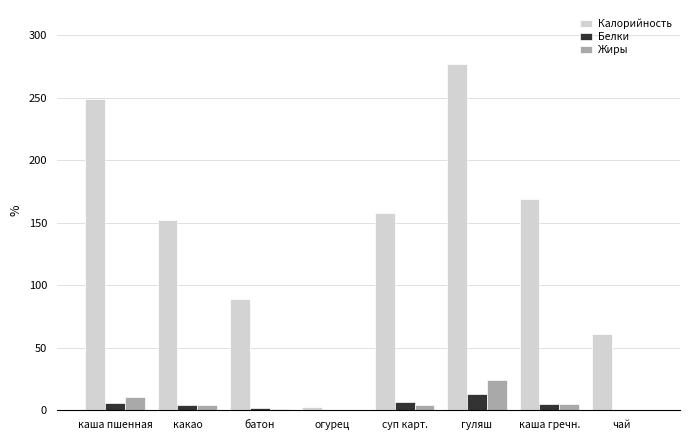

What is the sum of all Жиры values?

49